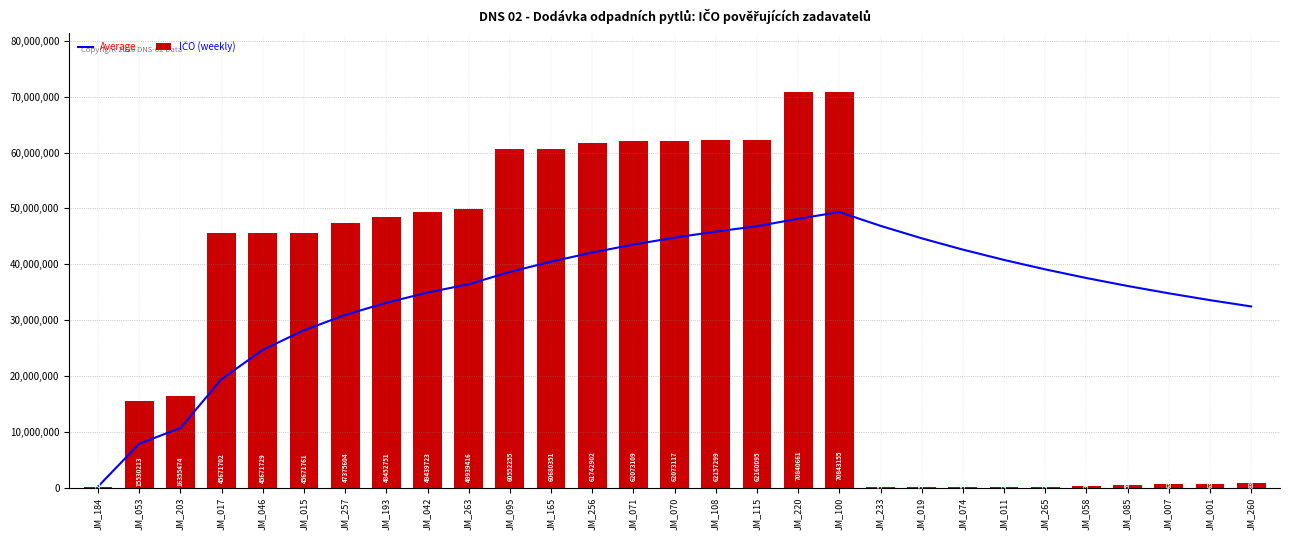

What is the difference between the highest and lowest values at JM_203?

5651393.0